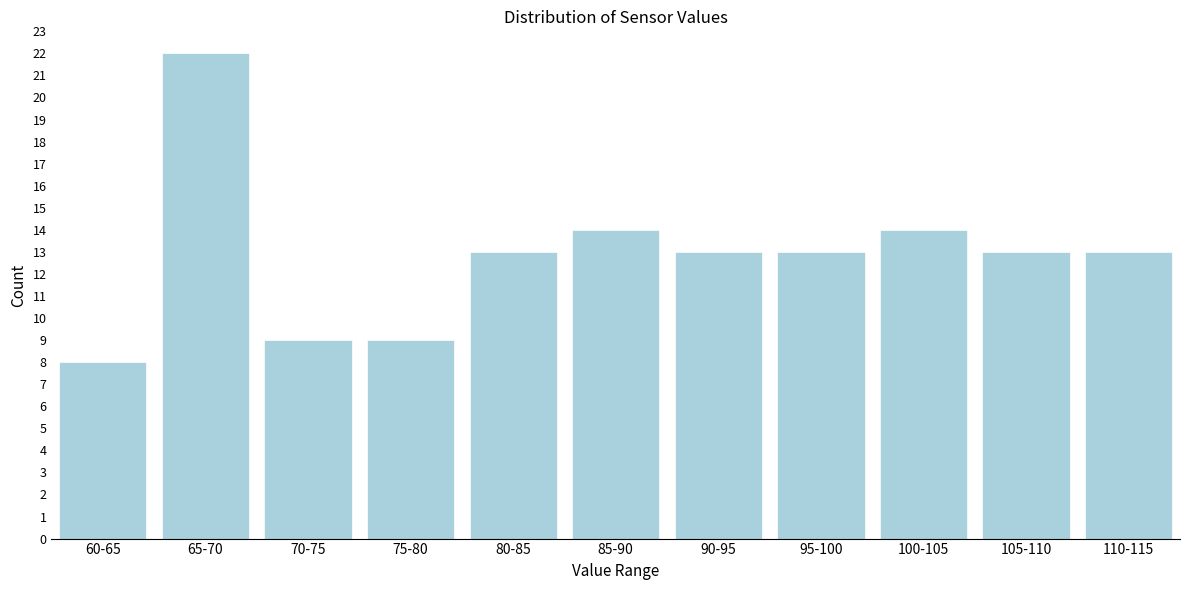

Reading left to right, transcribe all the data shown in this chart.

60-65=8	65-70=22	70-75=9	75-80=9	80-85=13	85-90=14	90-95=13	95-100=13	100-105=14	105-110=13	110-115=13